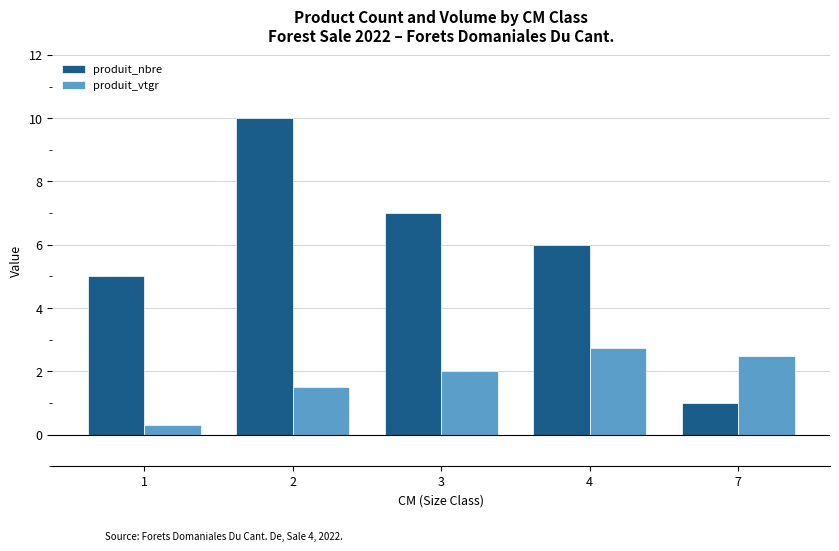

Are the bars horizontal?

No